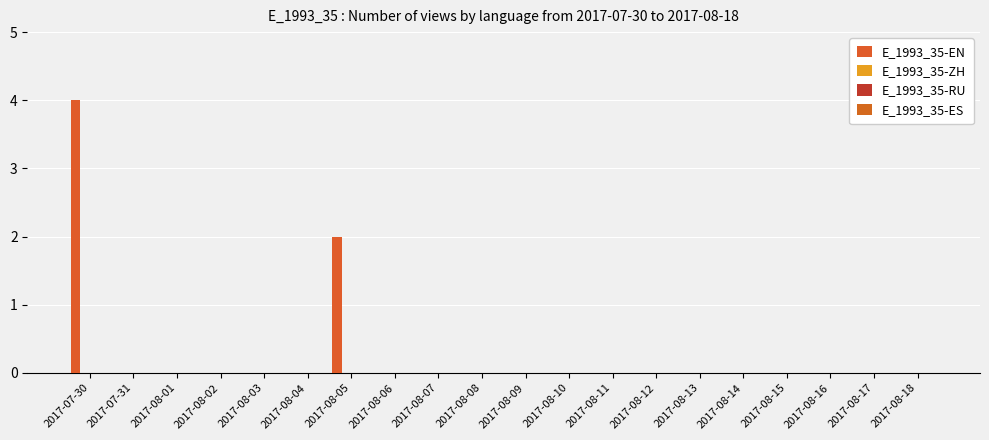

What is the label of the 13th bar from the left?

2017-08-11